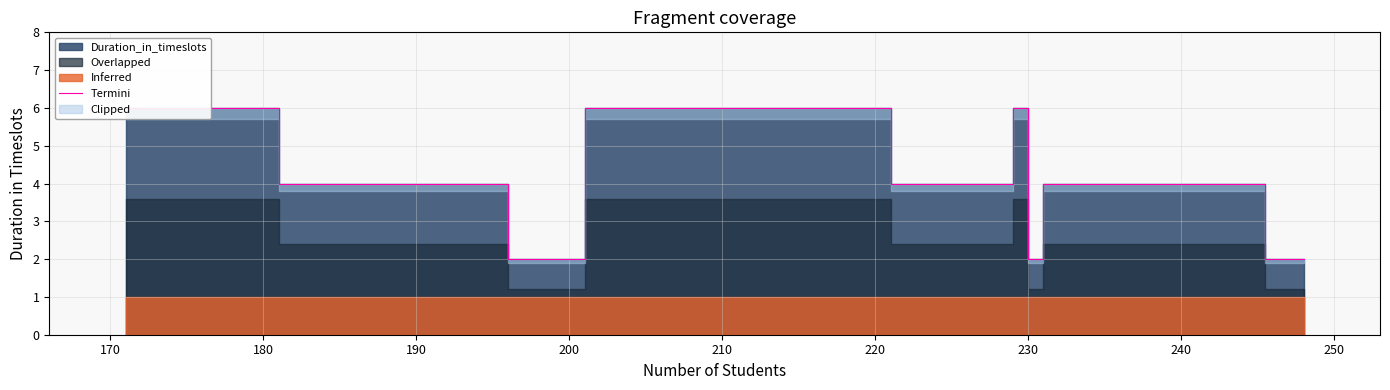

How many lines are shown in the chart?

1